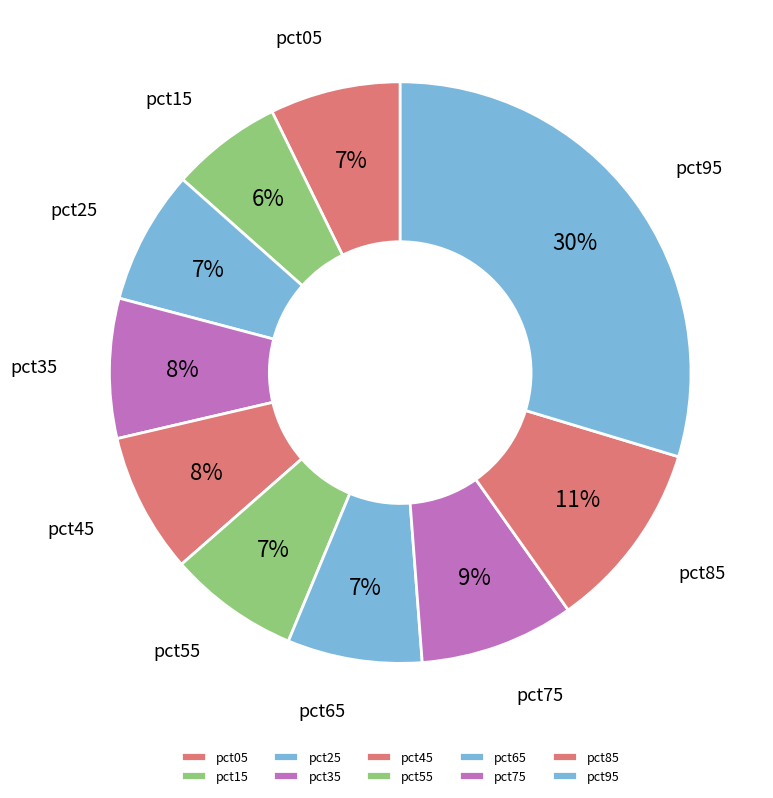

How many slices are in this pie chart?

10